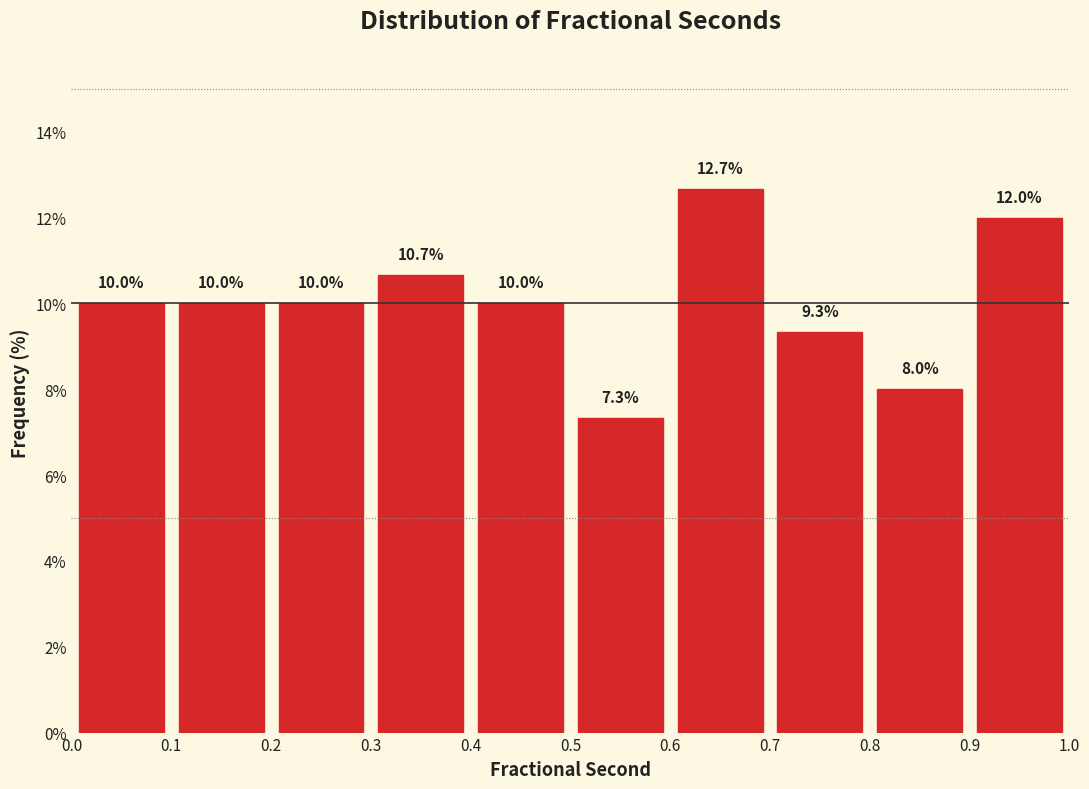

Reading left to right, transcribe this chart: for each bar, give the range it covers on the x-axis and its height.

0.0 to 0.1: 10.0
0.1 to 0.2: 10.0
0.2 to 0.3: 10.0
0.3 to 0.4: 10.7
0.4 to 0.5: 10.0
0.5 to 0.6: 7.3
0.6 to 0.7: 12.7
0.7 to 0.8: 9.3
0.8 to 0.9: 8.0
0.9 to 1.0: 12.0